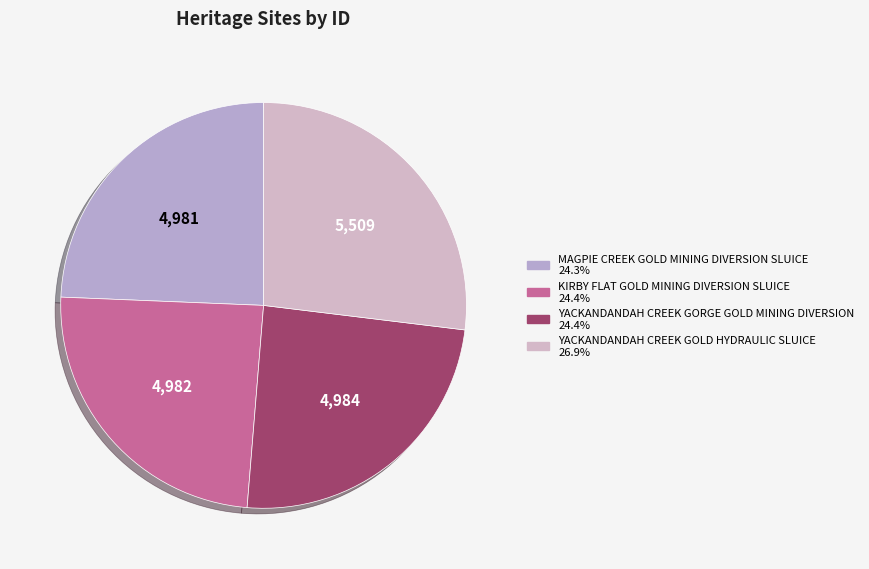

What is the change in value from YACKANDANDAH CREEK GORGE GOLD MINING DIVERSION to YACKANDANDAH CREEK GOLD HYDRAULIC SLUICE?

+525